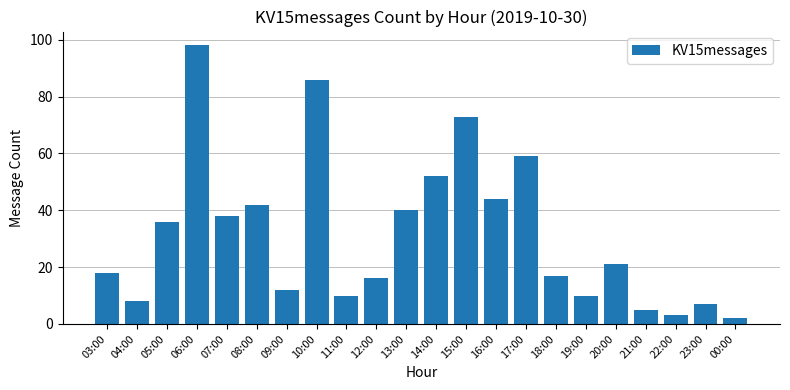

At which label is the value closest to 50?

14:00